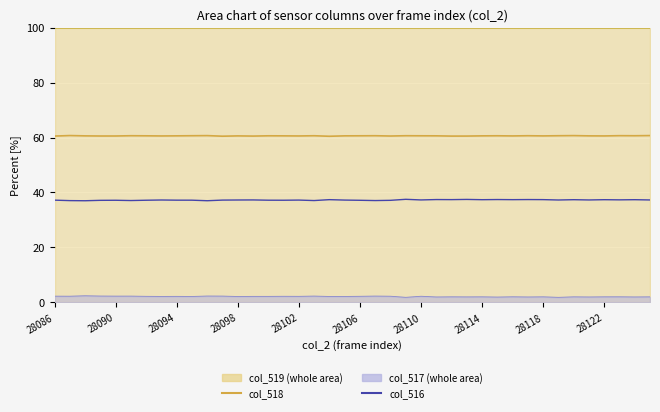

Reading left to right, extract all data points from this chart.

col_518: 60.5	60.7	60.6	60.5	60.5	60.6	60.6	60.6	60.6	60.6	60.7	60.5	60.6	60.5	60.6	60.6	60.6	60.6	60.5	60.6	60.6	60.6	60.5	60.6	60.6	60.6	60.5	60.5	60.6	60.6	60.6	60.6	60.6	60.6	60.7	60.6	60.6	60.7	60.6	60.7
col_516: 37.2	37.0	37.0	37.1	37.2	37.1	37.2	37.3	37.2	37.2	37.0	37.2	37.3	37.3	37.2	37.2	37.2	37.1	37.4	37.2	37.2	37.1	37.1	37.5	37.3	37.4	37.4	37.5	37.4	37.4	37.4	37.4	37.4	37.3	37.4	37.3	37.4	37.3	37.4	37.3
col_519 (line): 100.0	100.0	100.0	100.0	100.0	100.0	100.0	100.0	100.0	100.0	100.0	100.0	100.0	100.0	100.0	100.0	100.0	100.0	100.0	100.0	100.0	100.0	100.0	100.0	100.0	100.0	100.0	100.0	100.0	100.0	100.0	100.0	100.0	100.0	100.0	100.0	100.0	100.0	100.0	100.0
col_517 (line): 2.3	2.3	2.4	2.3	2.3	2.3	2.2	2.2	2.2	2.2	2.3	2.3	2.2	2.2	2.2	2.2	2.2	2.3	2.2	2.2	2.2	2.3	2.3	1.8	2.2	2.0	2.0	2.0	2.0	1.9	2.0	2.0	2.0	1.8	2.0	2.0	2.0	2.0	2.0	2.0